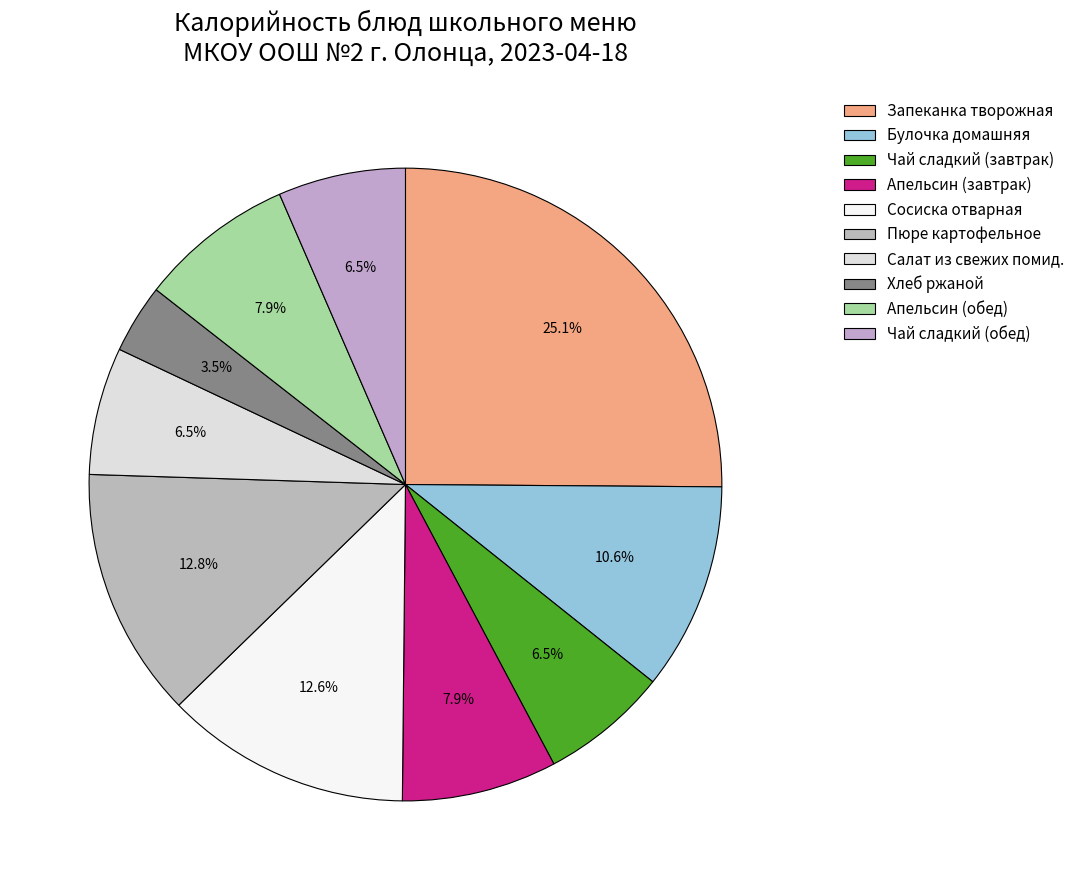

How many segments does this pie chart have?

10